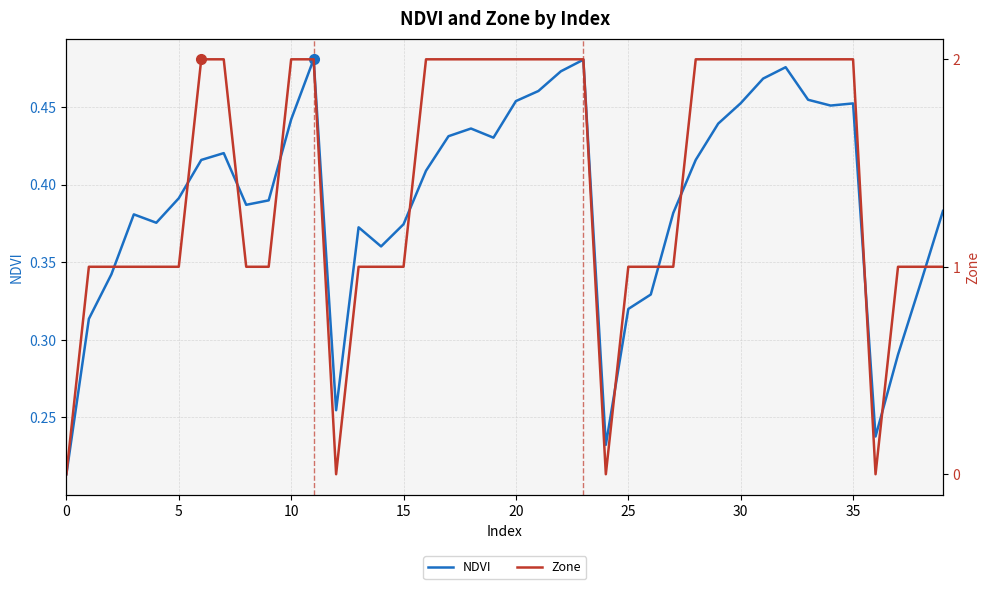

What is the sum of all Zone values?

56.0